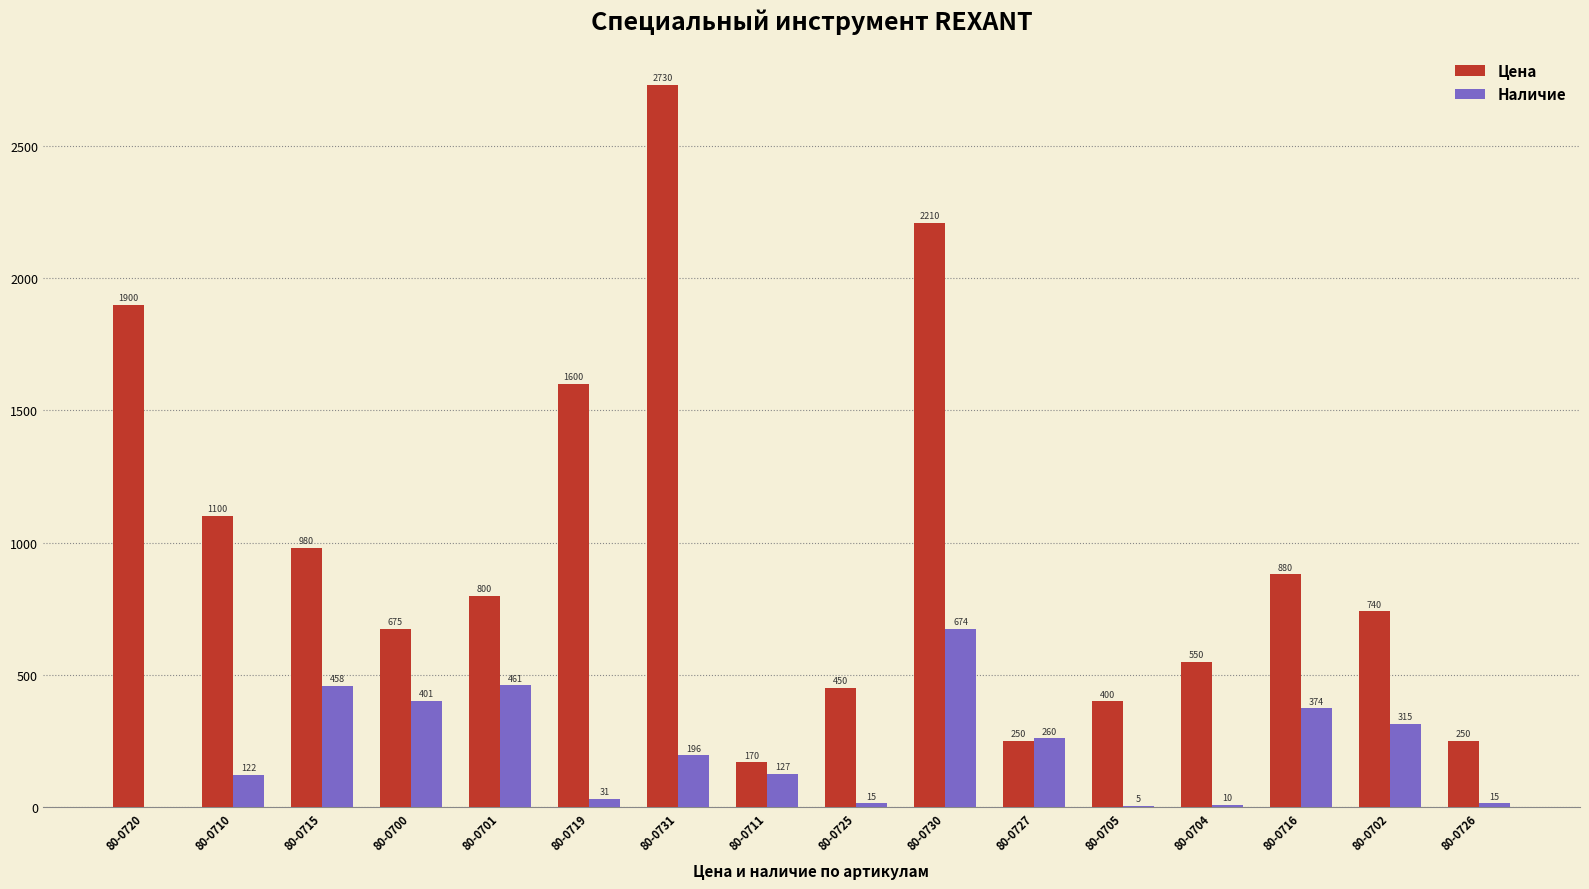

At which label does Наличие first exceed 196?

80-0715